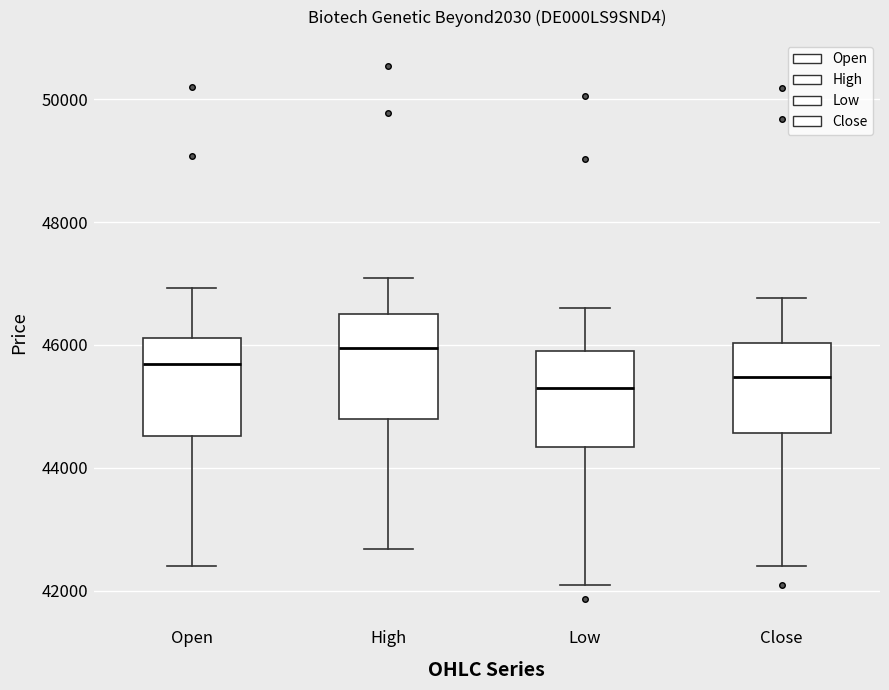

Reading left to right, transcribe this box plot: for each box, give where its median line is, the range the box spans, and where its two whiskers end, as read against the y-axis. The values are not printed on the chart, so give them approximately, as read against the axis.

Open: median 45600, box 44600 to 46200, whiskers 42400 to 47000
High: median 46000, box 44800 to 46400, whiskers 42600 to 47000
Low: median 45400, box 44400 to 45800, whiskers 42000 to 46600
Close: median 45400, box 44600 to 46000, whiskers 42400 to 46800